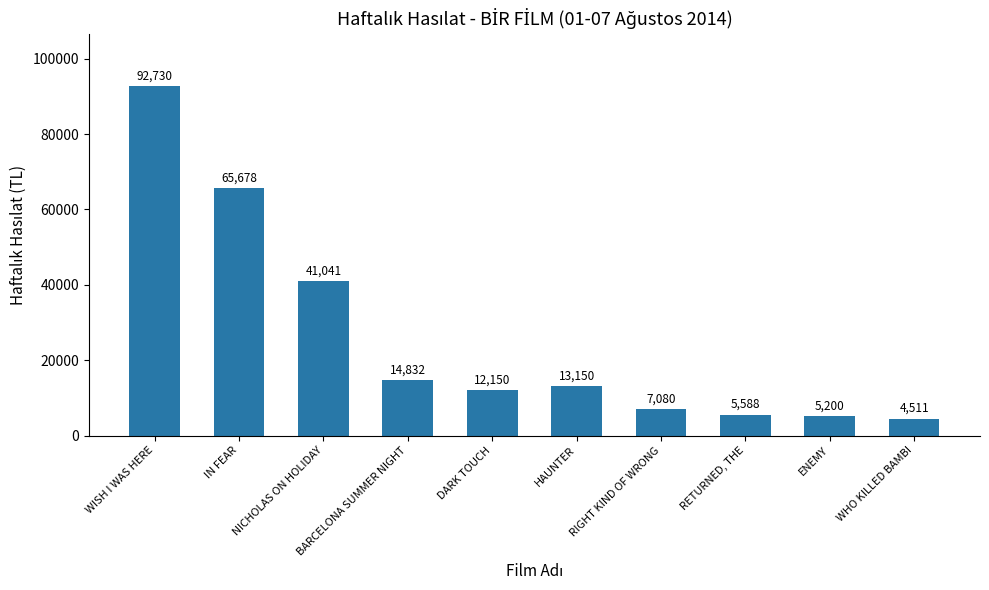

True or false: the data shows 26214.9 at BARCELONA SUMMER NIGHT.

False